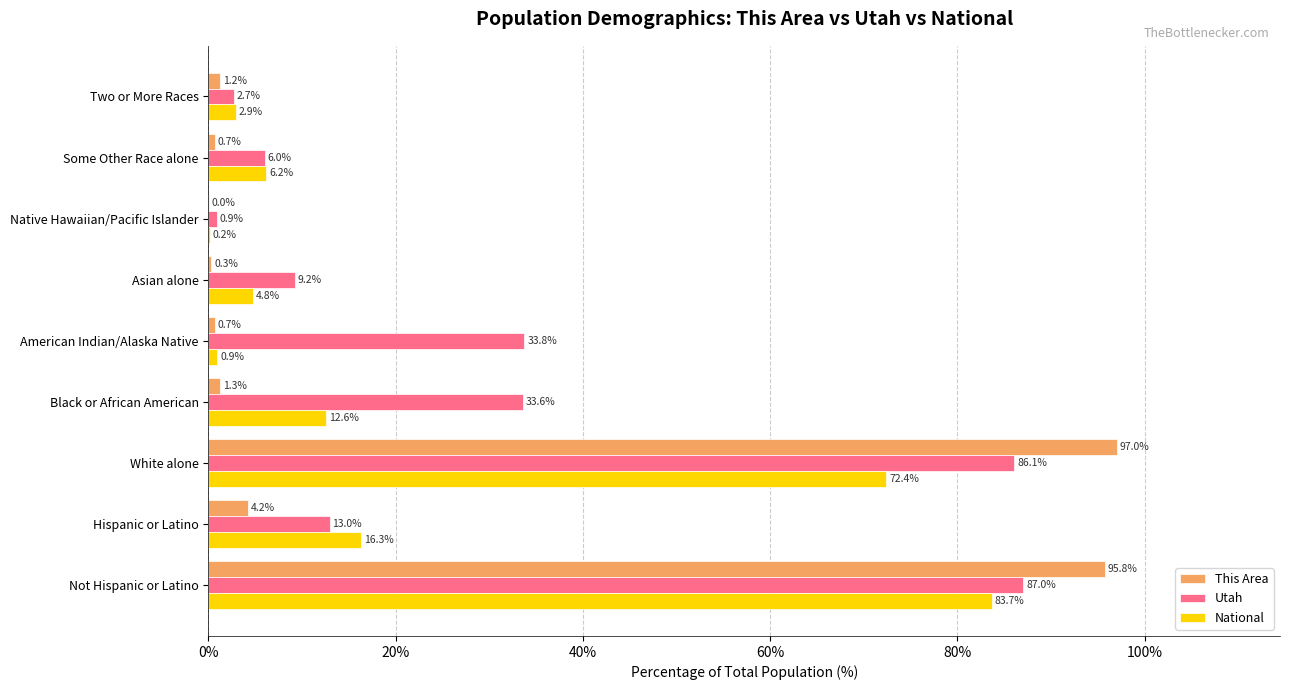

The National series shows 28.0 at Not Hispanic or Latino. True or false?

False